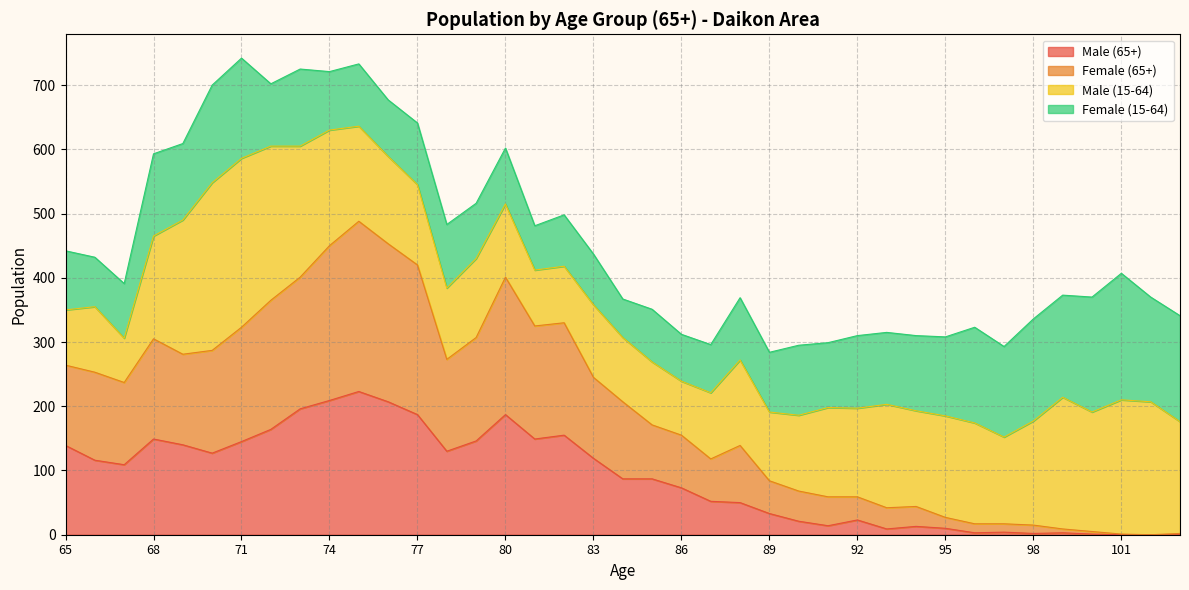

What is the maximum value for Total (15-64)?

419